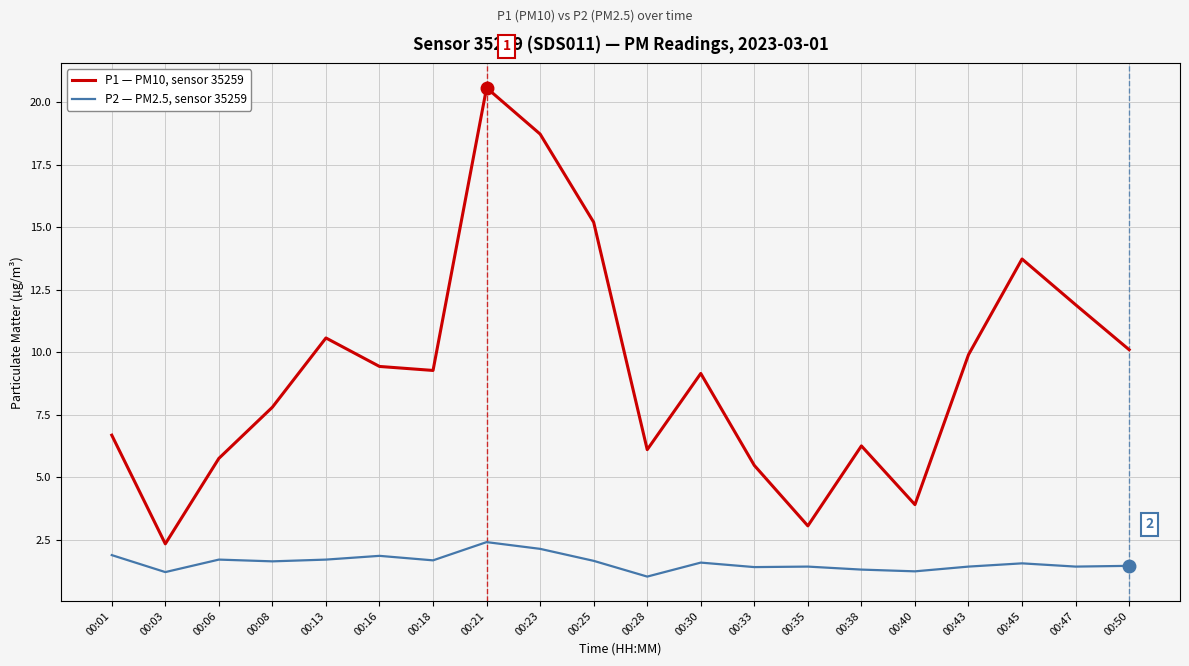

What is the smallest value displayed?

1.0